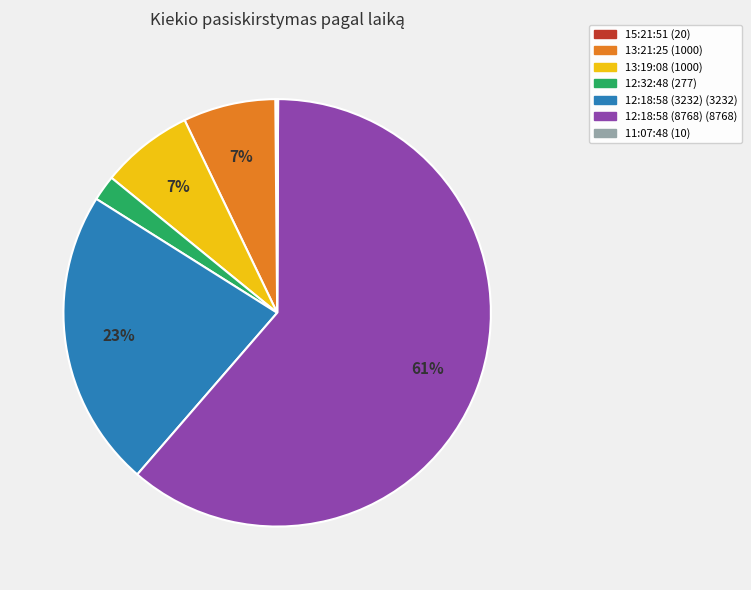

To the nearest percent, what is the average slice percentage?

14%